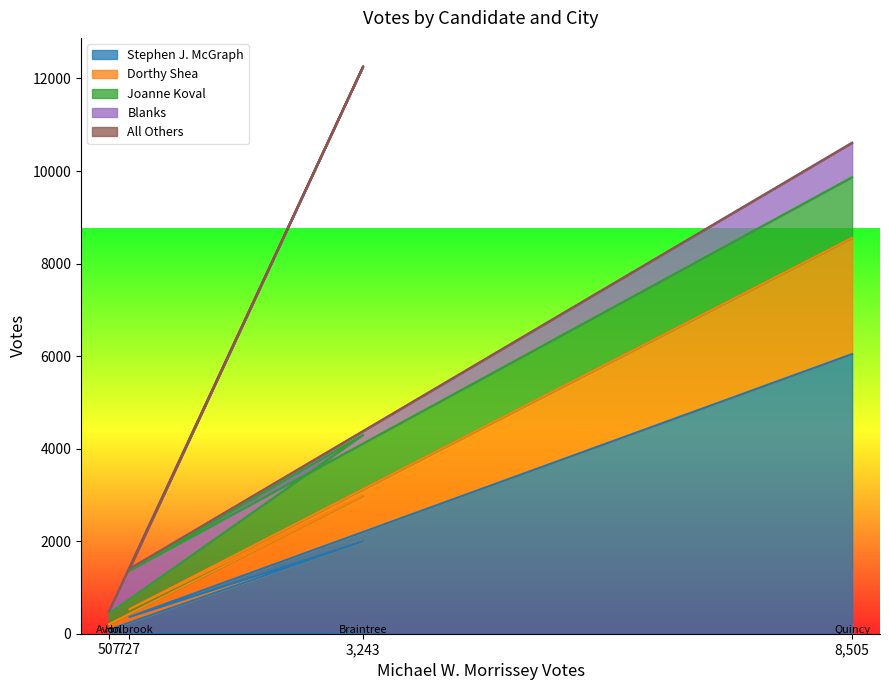

What is the difference between the All Others values at Holbrook and Avon?

2